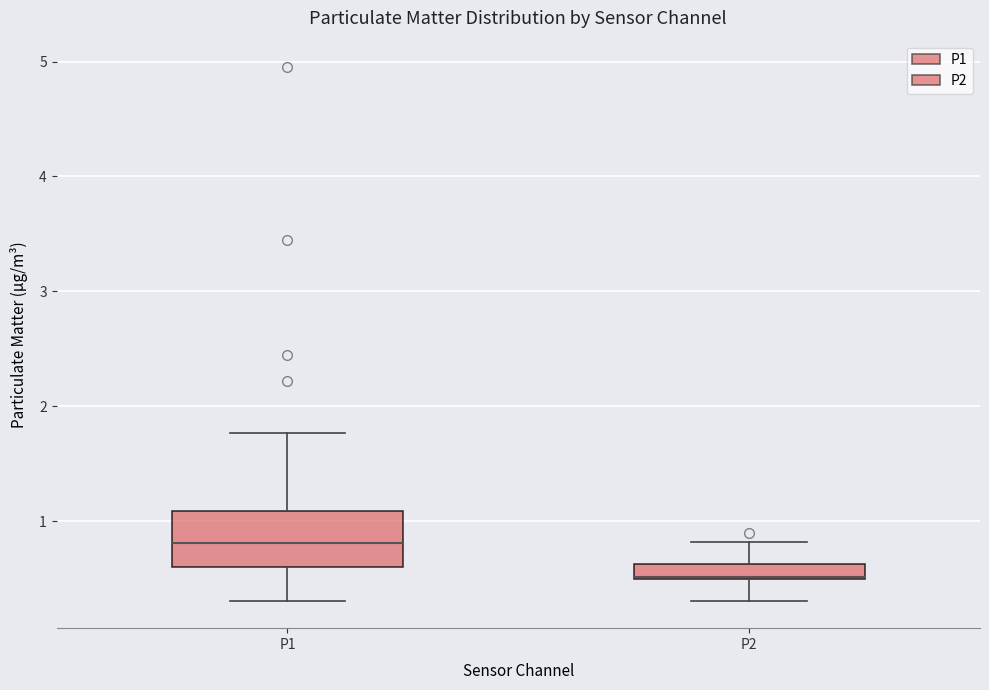

Comparing the boxes themselves (not the whiskers), which one is the tallest?

P1